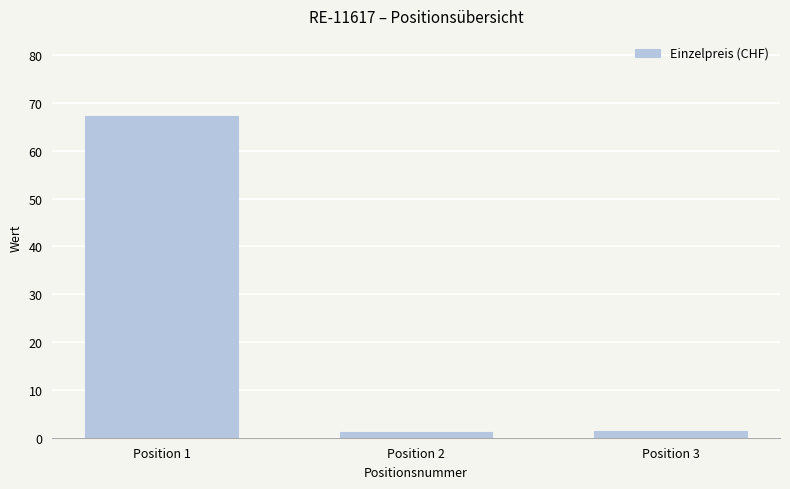

True or false: the data shows 1.5 at Position 3.

True